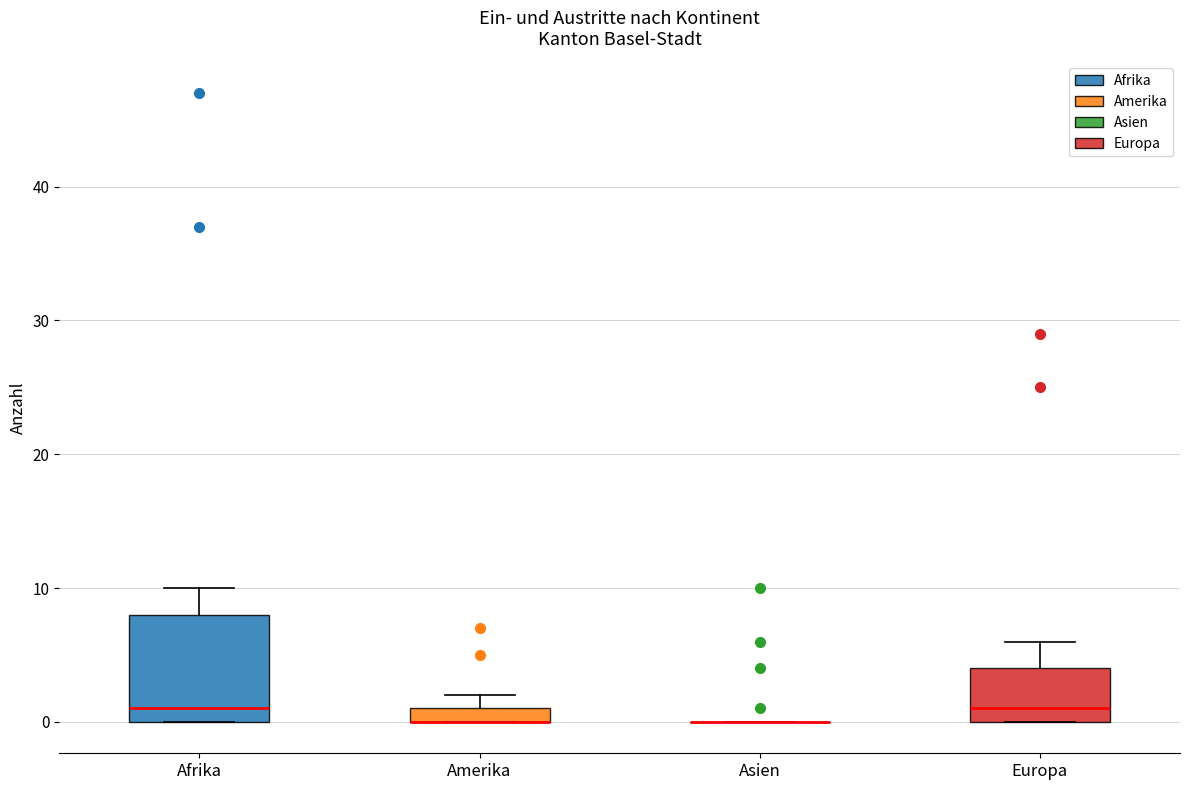

Comparing the boxes themselves (not the whiskers), which one is the tallest?

Afrika